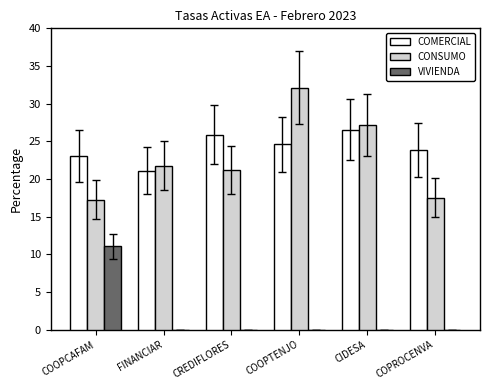

At which label does COMERCIAL first exceed 24?

CREDIFLORES